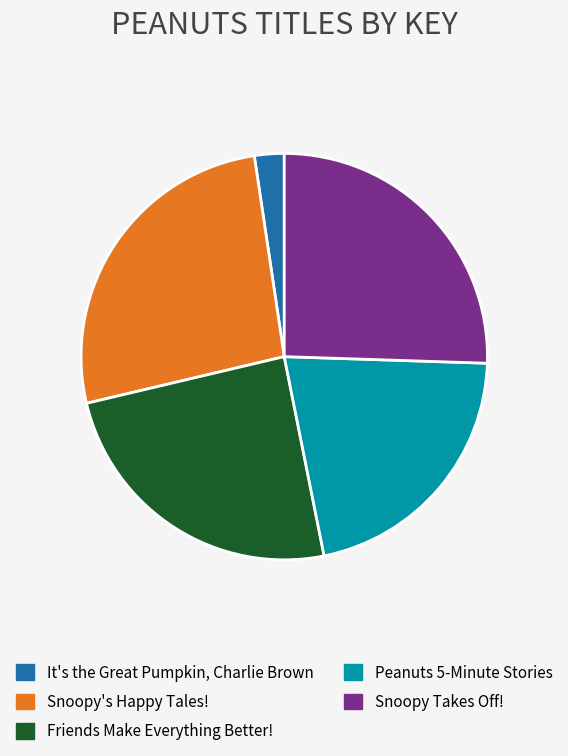

Count the number of slices in the pie.

5